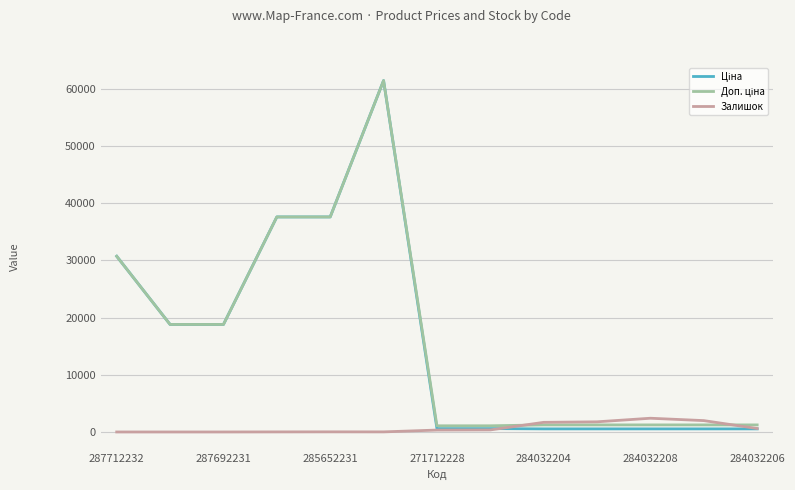

What is the greatest value displayed?

61434.3